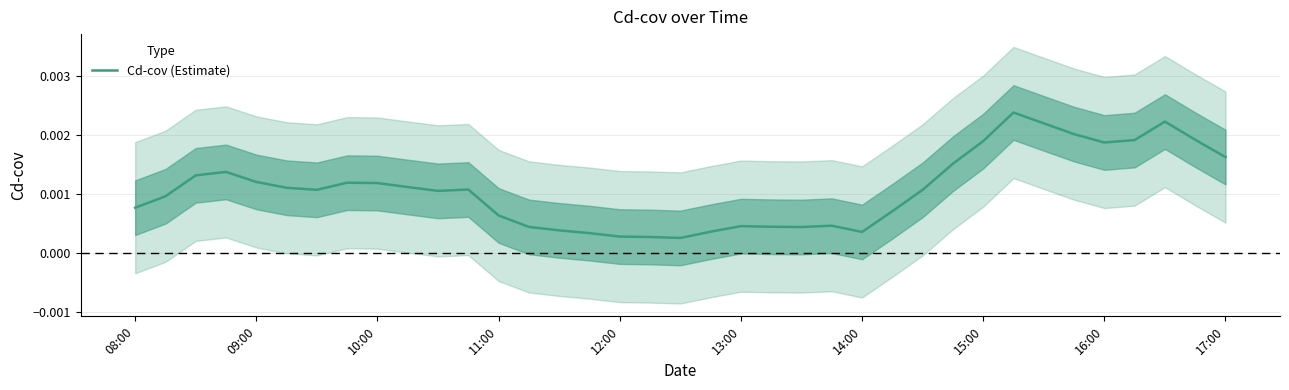

The value at 15:00 is 0.0. True or false?

False